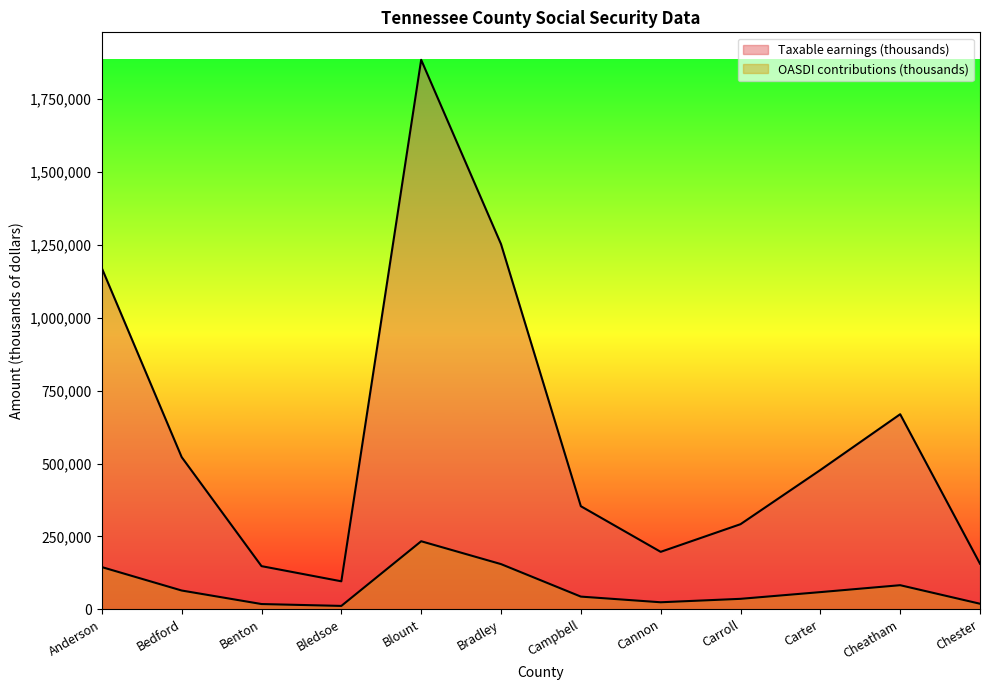

What is the total value across all series at Bedford?

586748